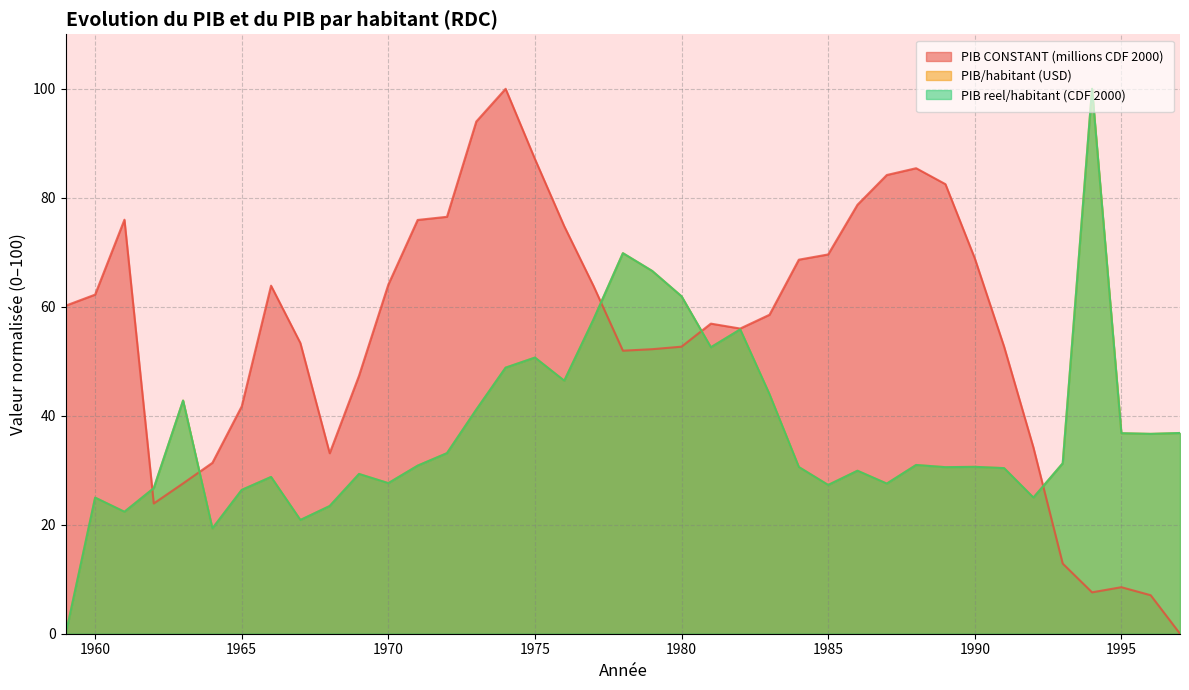

How many categories are shown in the chart?

39